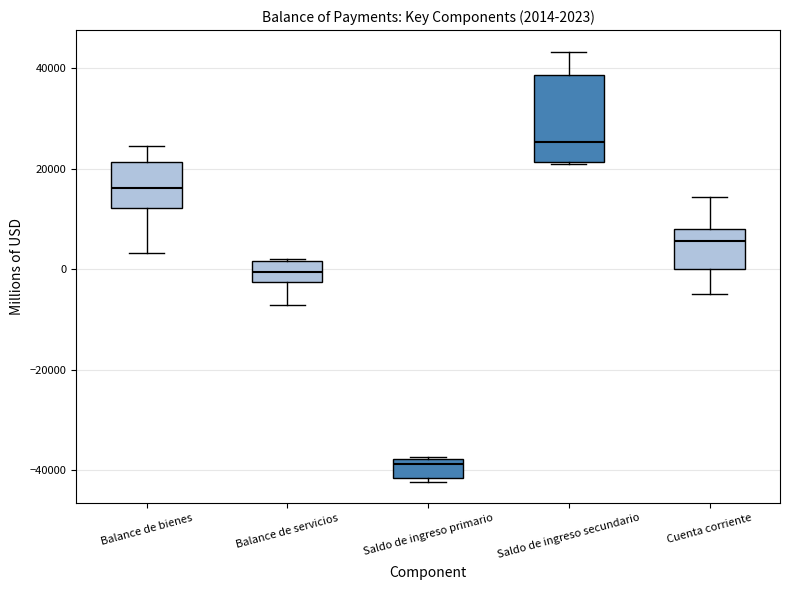

Which box's median line is the lowest?

Saldo de ingreso primario